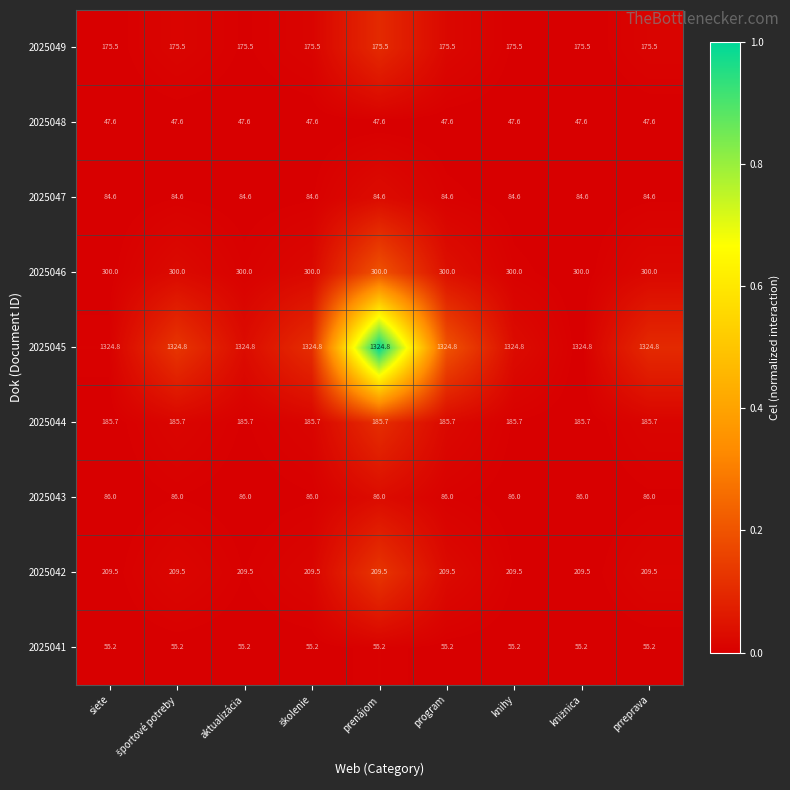

How many distinct data groups are displayed?

9